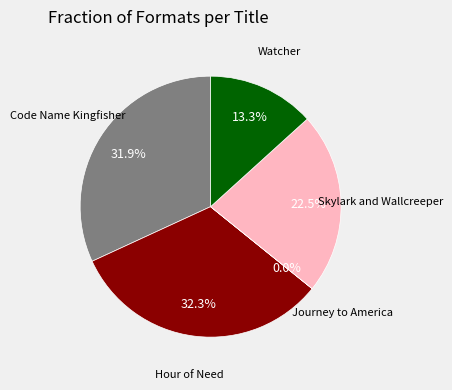

Does any single category account for the majority?

No